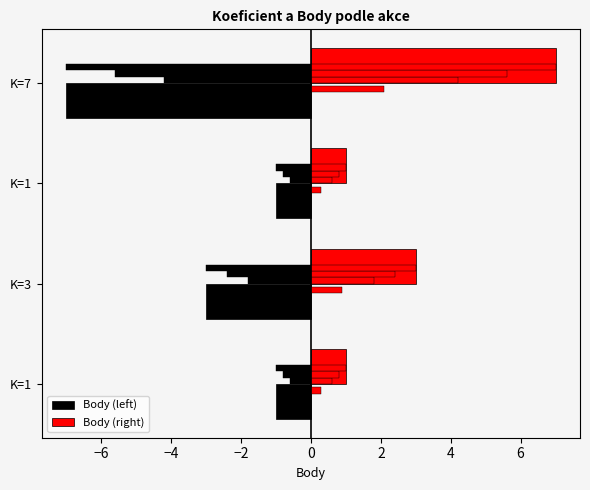

Count the Body (left) values in the range -3 to -1.

3